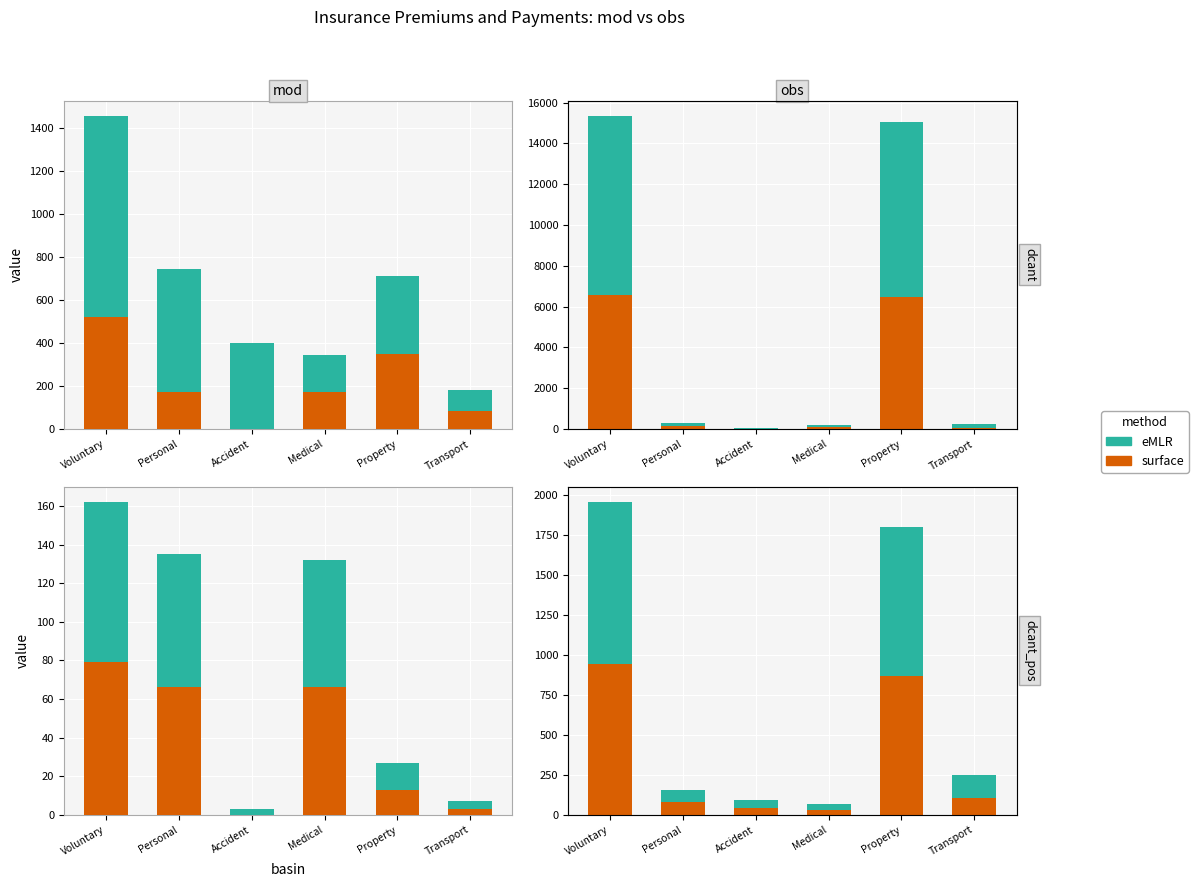

Rank the categories by eMLR value from lowest to highest.

Medical, Accident, Personal, Transport, Property, Voluntary